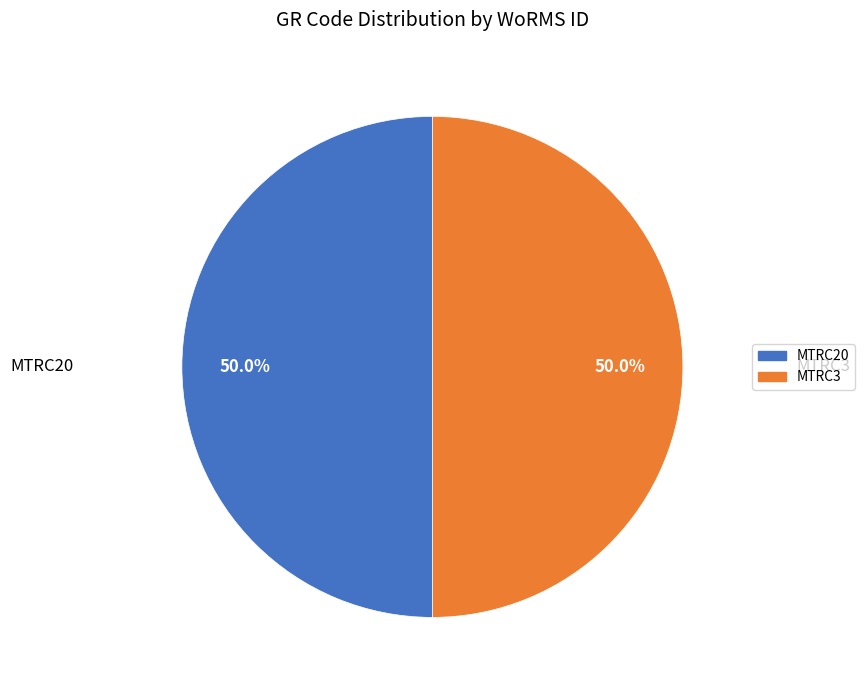

What percentage do MTRC3 and MTRC20 together represent?

100.0%